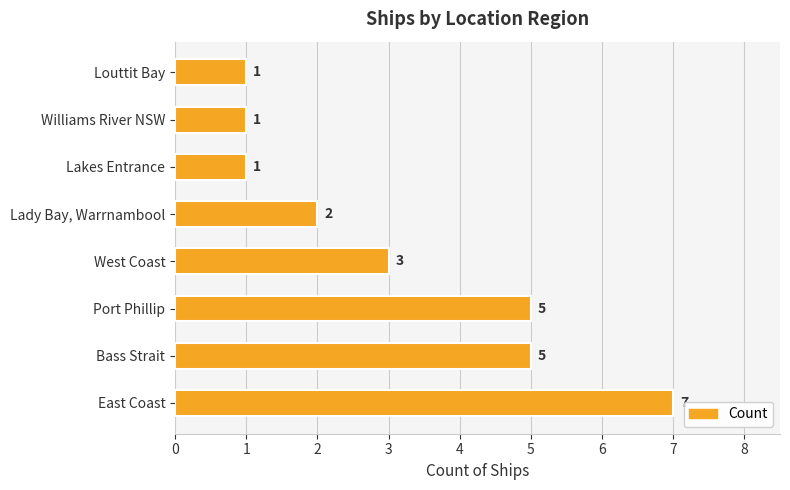

What is the difference between the values at Williams River NSW and Bass Strait?

4